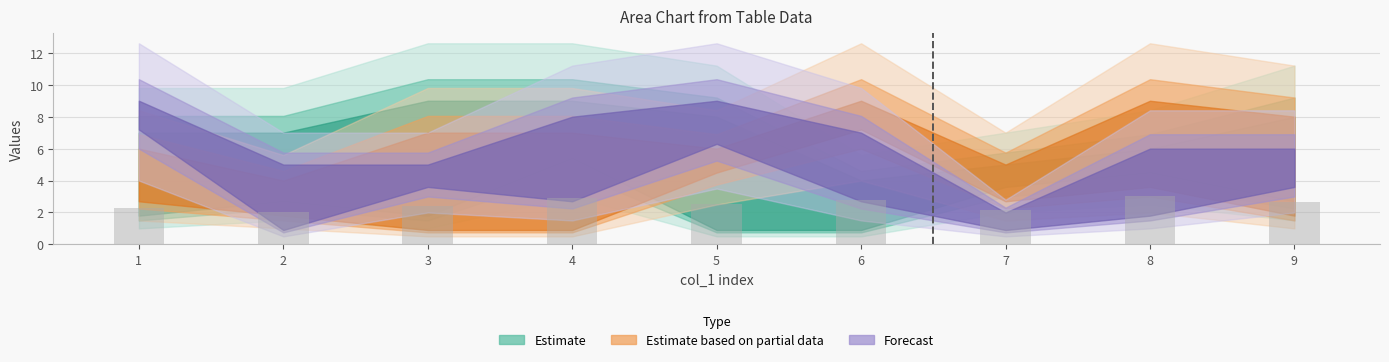

The value at 7 is 2.1. True or false?

True